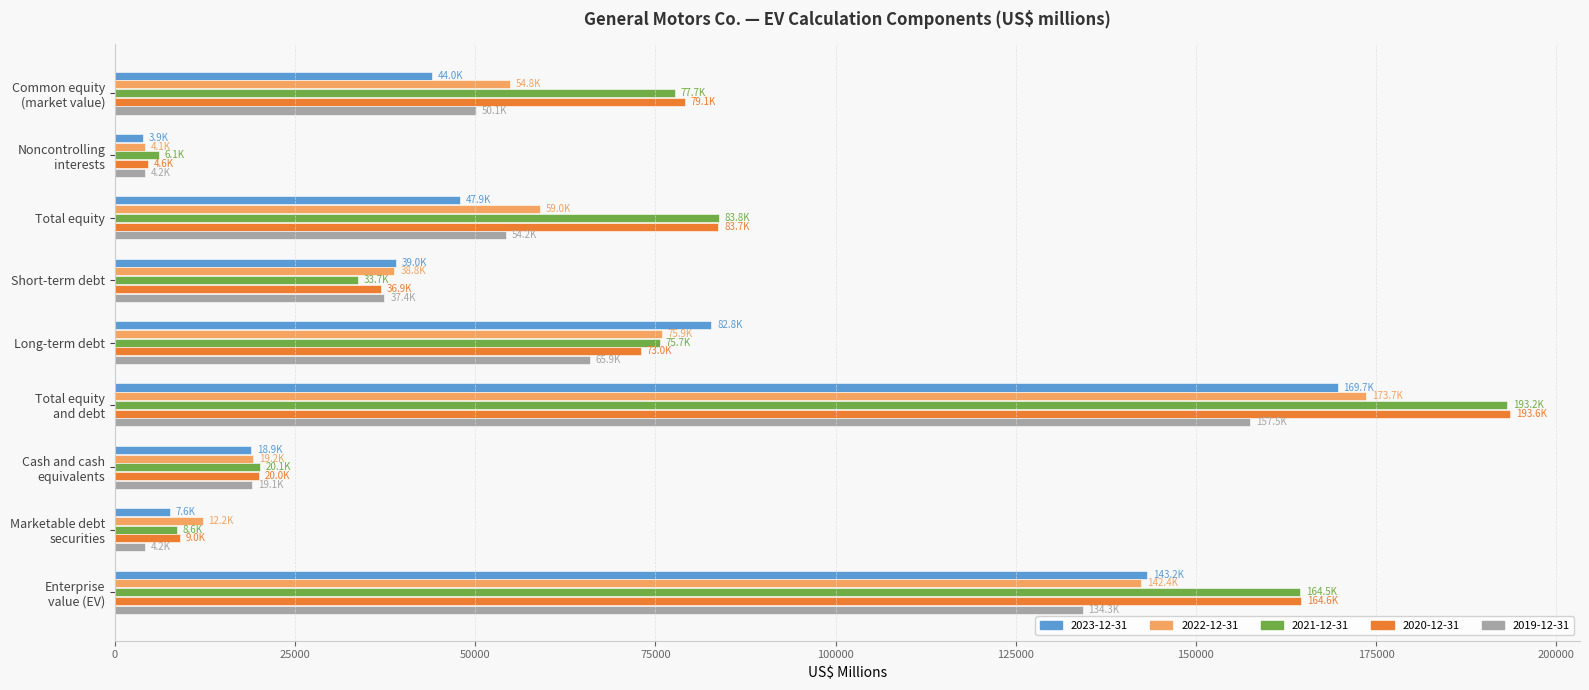

What is the spread (max minus min) of values at Short-term debt?

5248